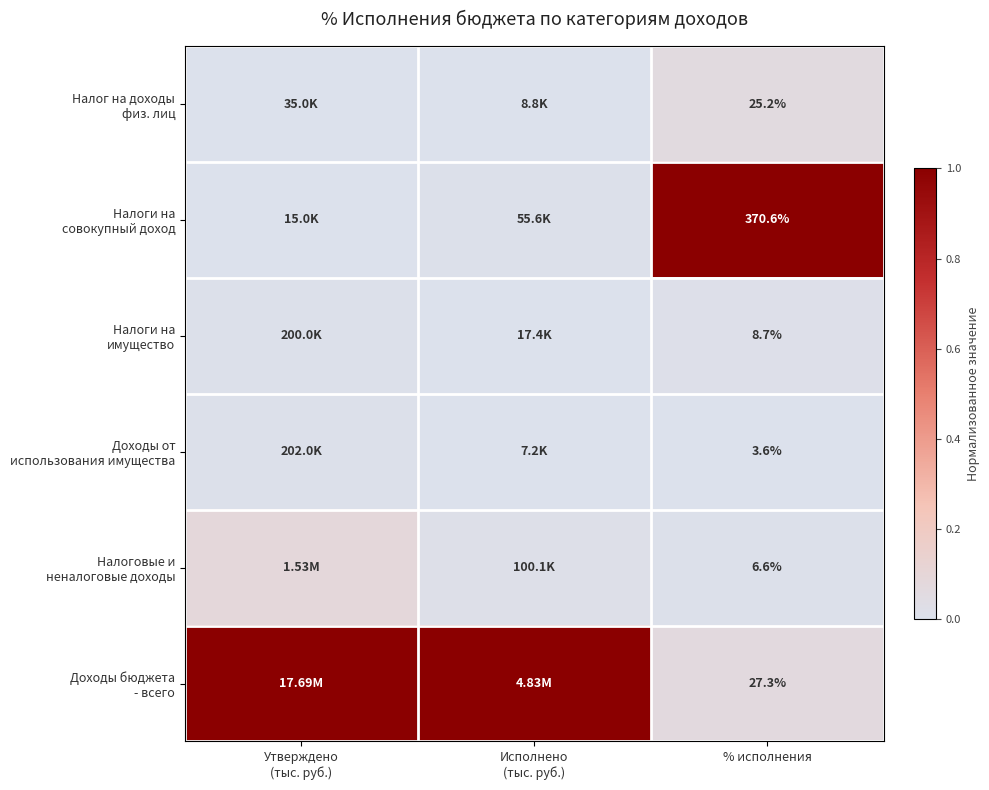

Between Исполнено
(тыс. руб.) and % исполнения, which is larger?

% исполнения